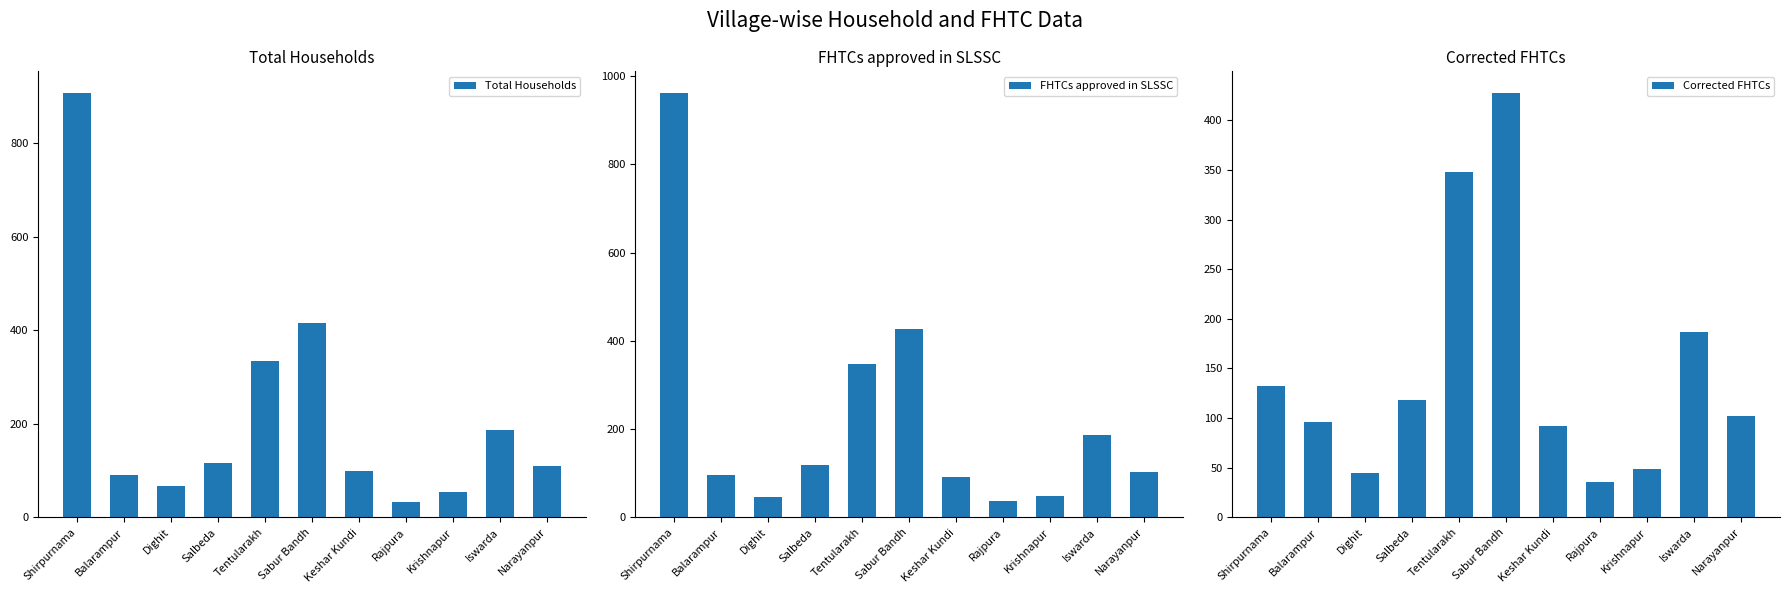

Which series has the largest total across all categories?

FHTCs approved in SLSSC